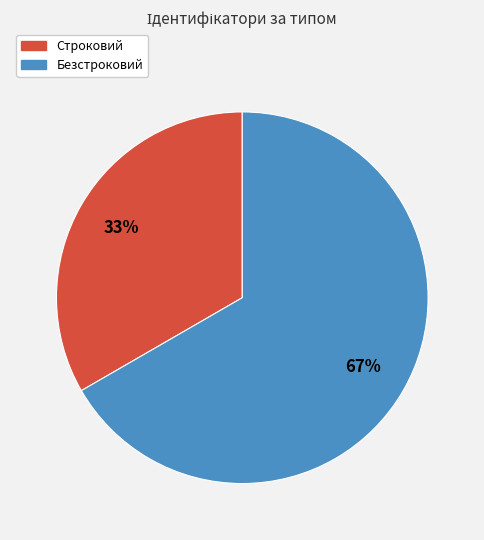

To the nearest percent, what percentage of the pie is Безстроковий?

67%